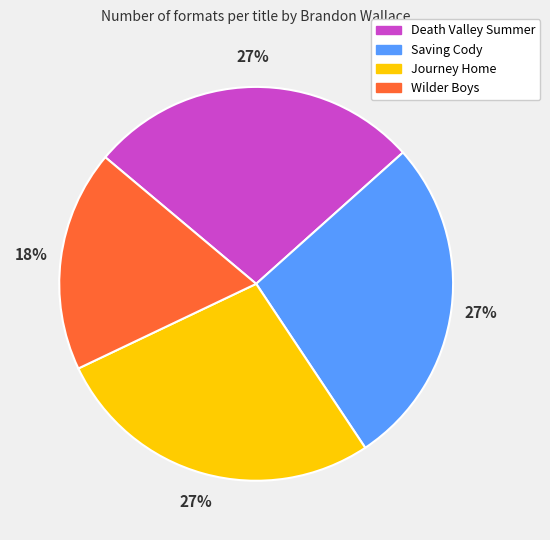

How many segments does this pie chart have?

4